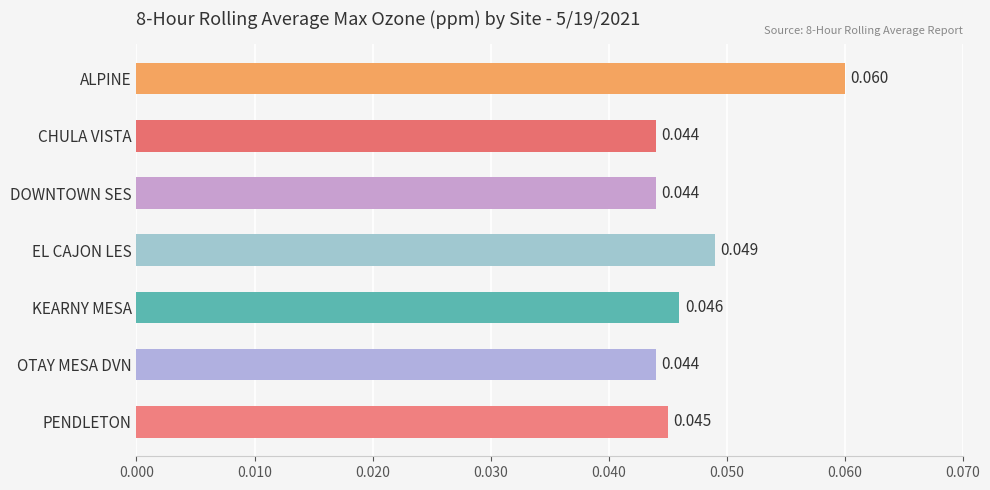

Which has a higher value, EL CAJON LES or ALPINE?

ALPINE